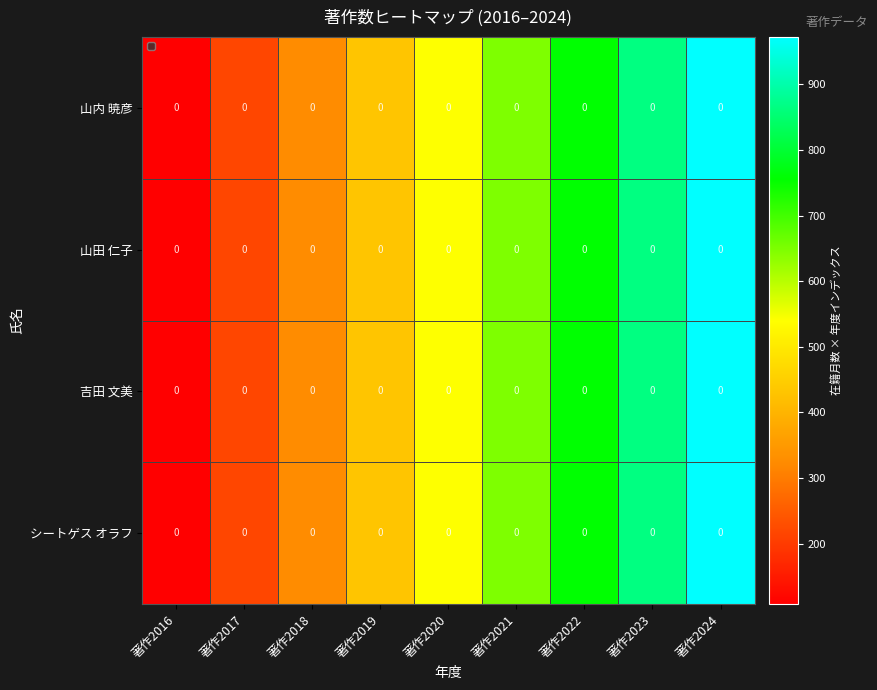

What is the difference between the second highest and minimum values in the 山内 暁彦 series?

756